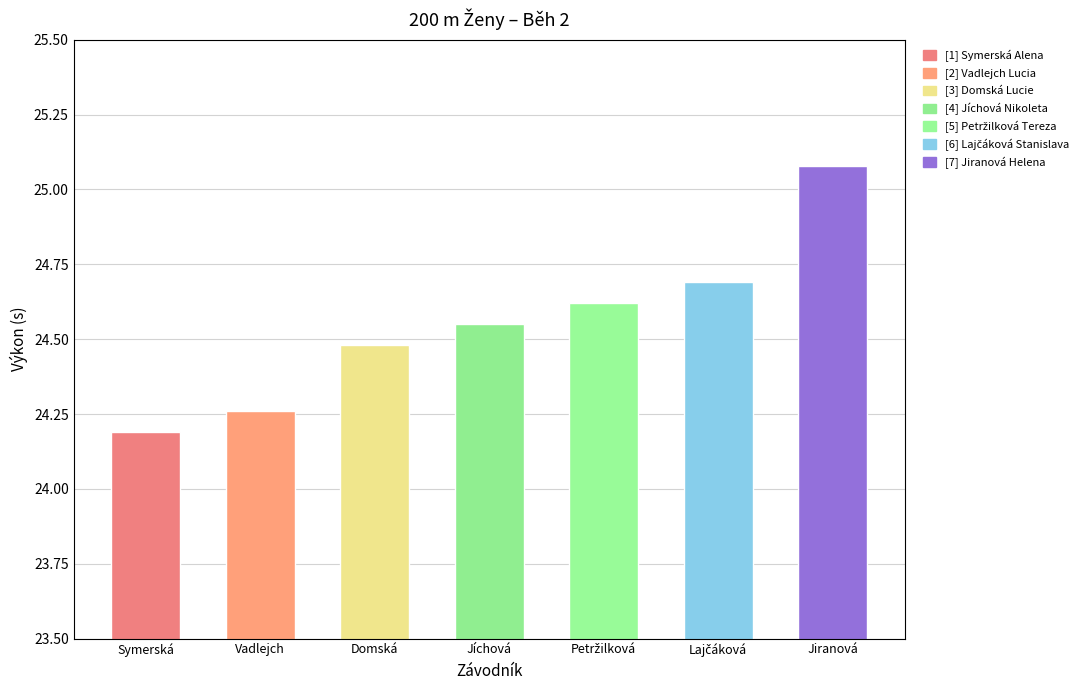

What is the sum of the values at Domská and Jiranová?

49.6